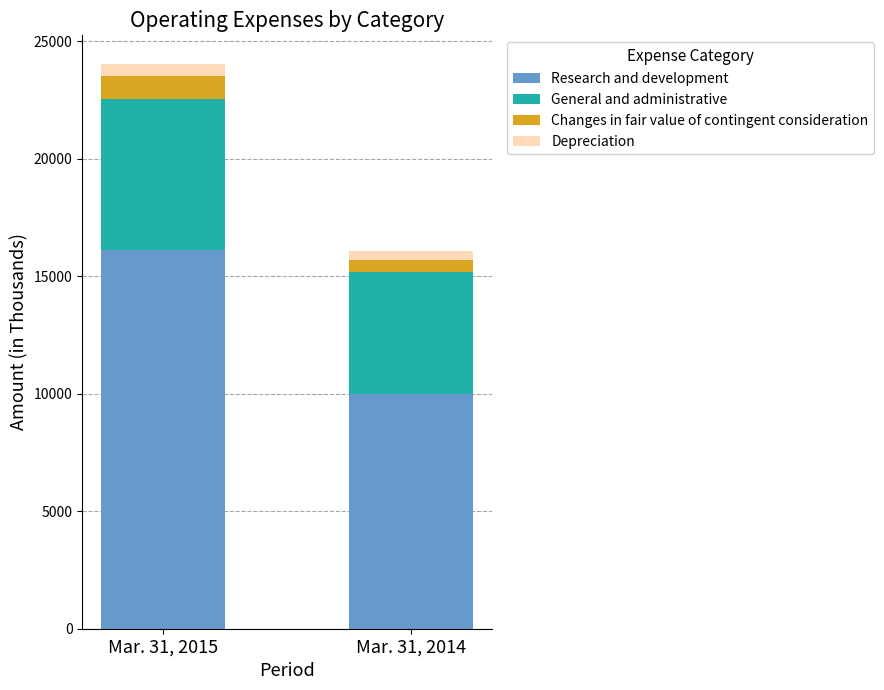

Are the bars grouped side by side (vs. stacked)?

No